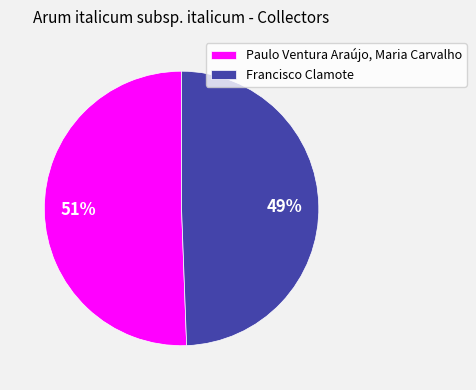

What percentage is the Francisco Clamote slice, to the nearest percent?

49%